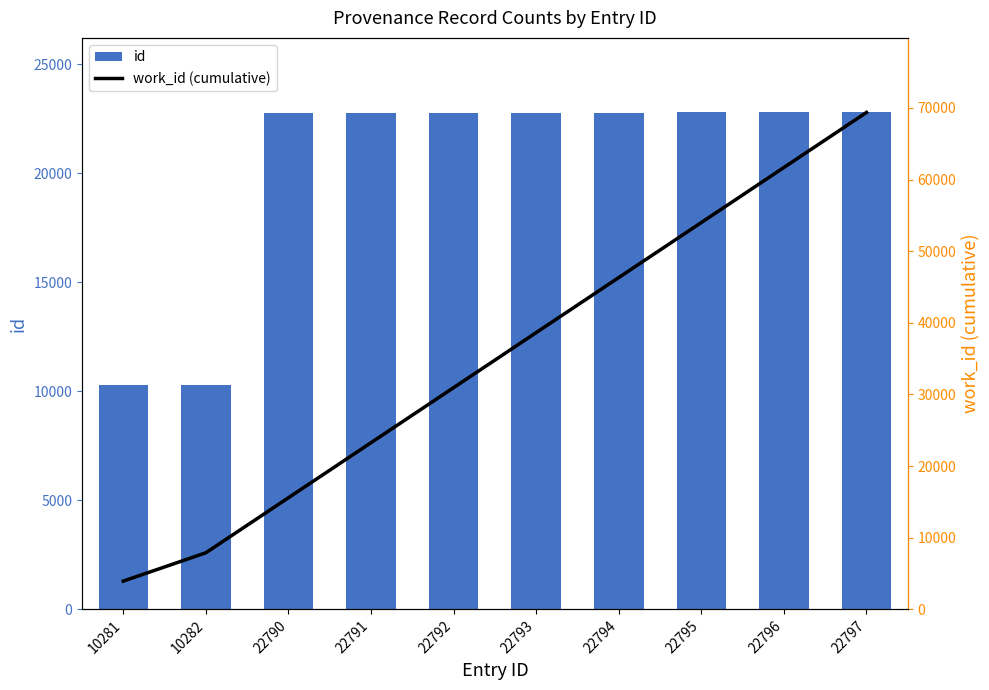

Between 22792 and 22797, which series saw the biggest shift?

work_id (cumulative)